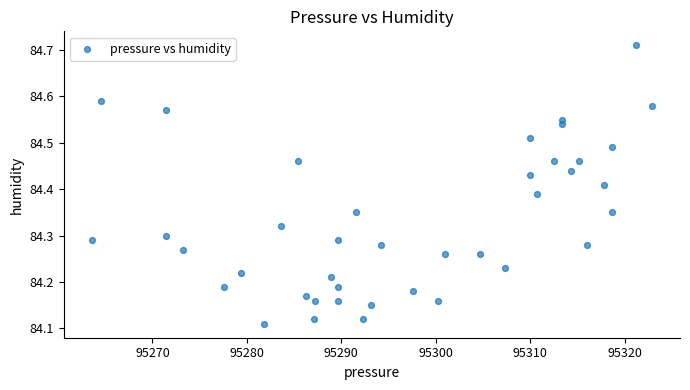

What is the range of Y values (max minus min)?

0.6